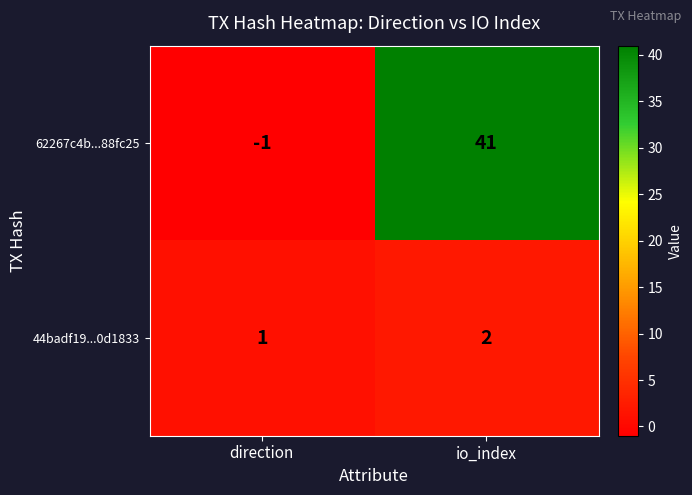

At how many categories does at least one series exceed 29?

1